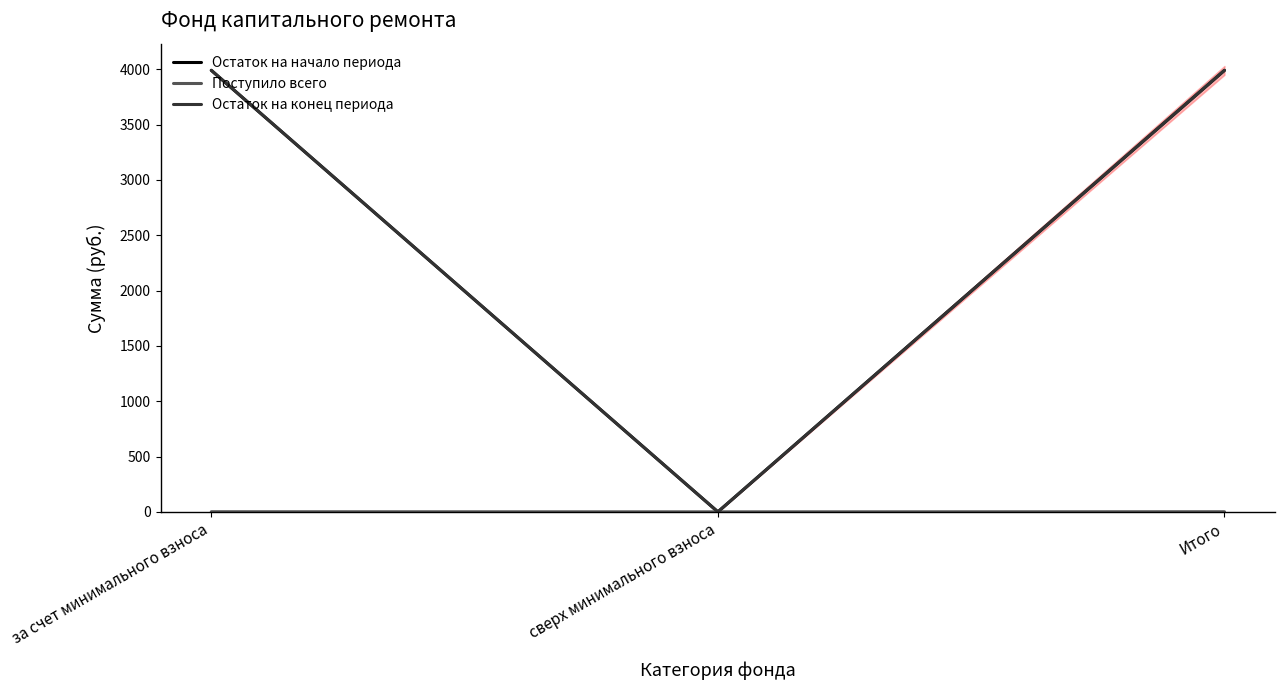

What is the sum of all Остаток на начало периода values?

7979.3